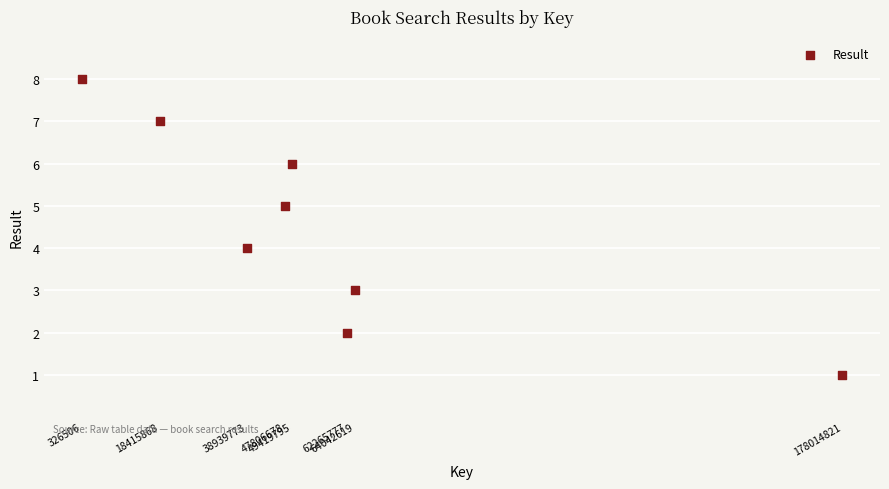

What is the range of X values (max minus min)?

177688315